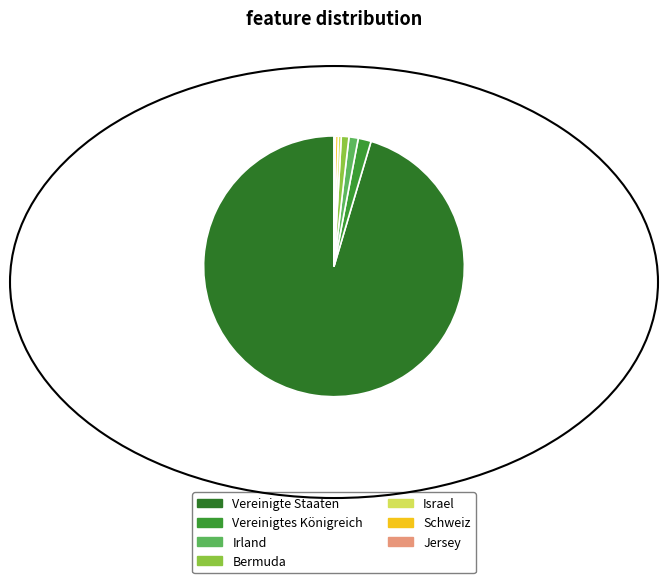

Count the number of slices in the pie.

7